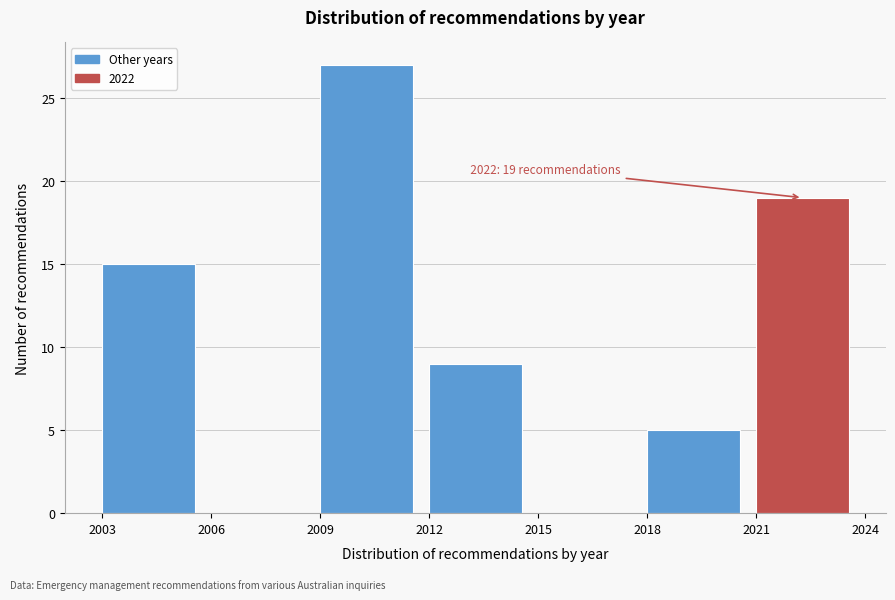

Over which range of the x-axis is the bar tallest?

2009 to 2012